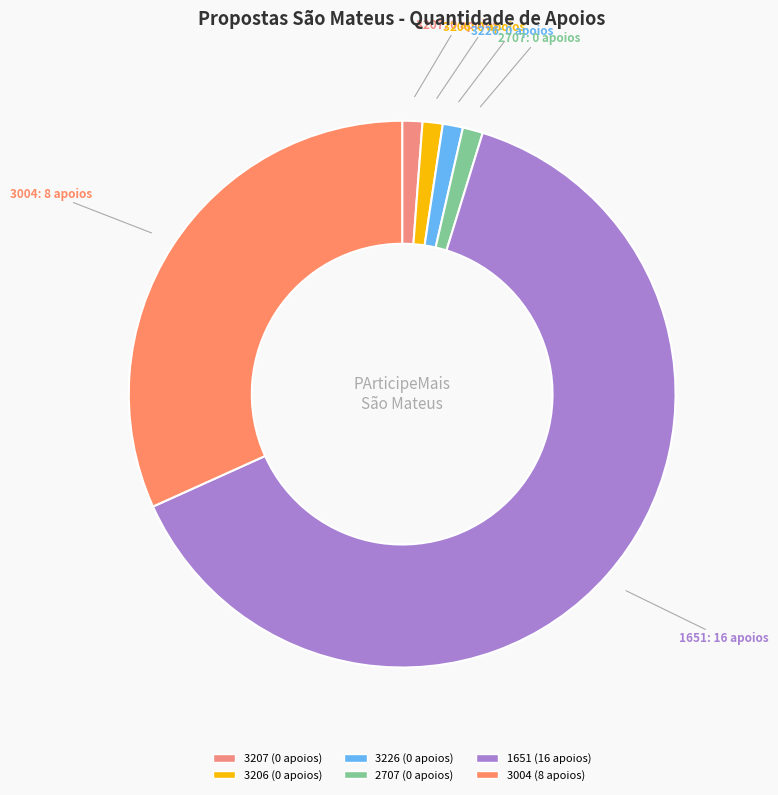

True or false: 2707 accounts for 8% of the total.

False